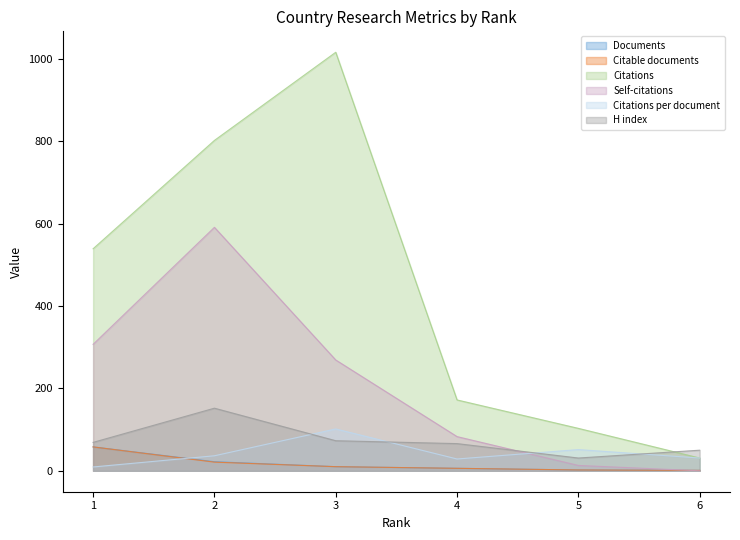

The value of Self-citations at 2 is 591.0. True or false?

True